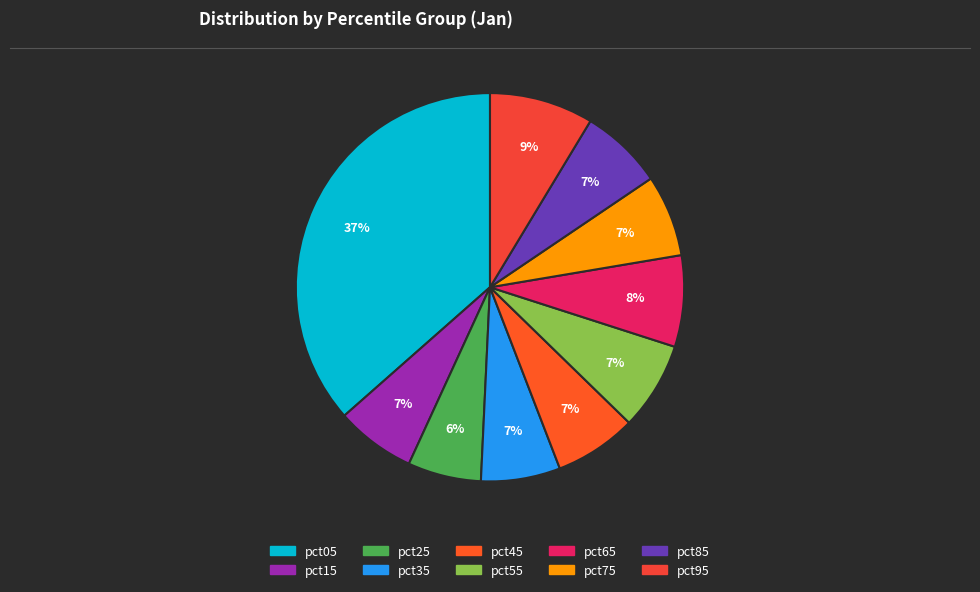

True or false: pct25 accounts for 6% of the total.

True